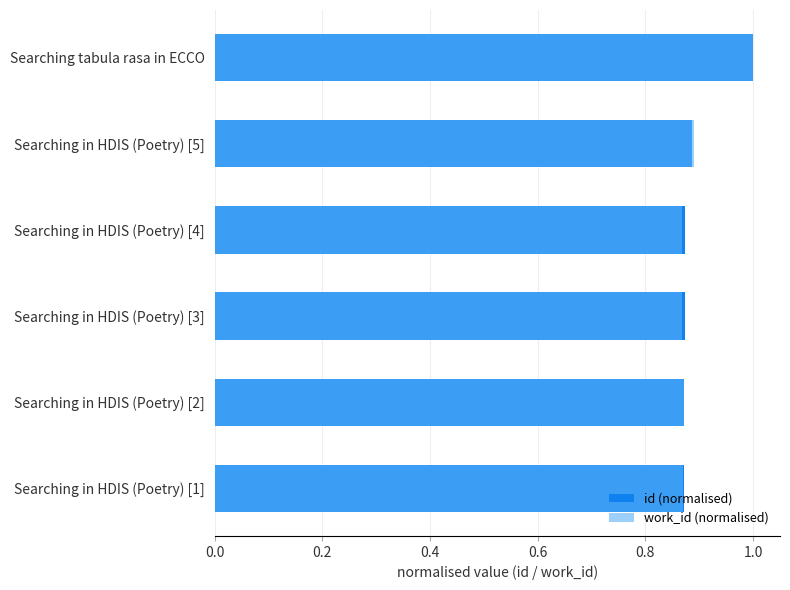

Is it true that id (normalised) equals 0.9 at Searching in HDIS (Poetry) [5]?

True